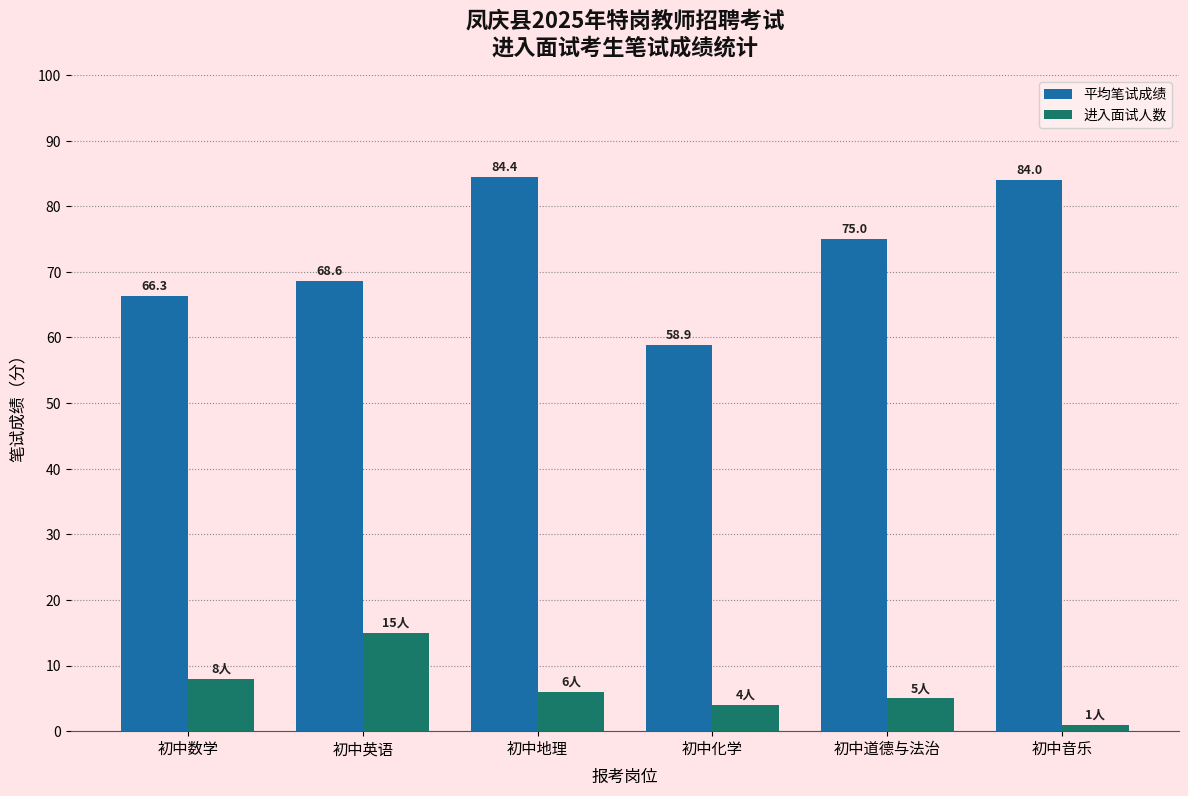

List the series in order of their peak value, highest first.

平均笔试成绩, 进入面试人数